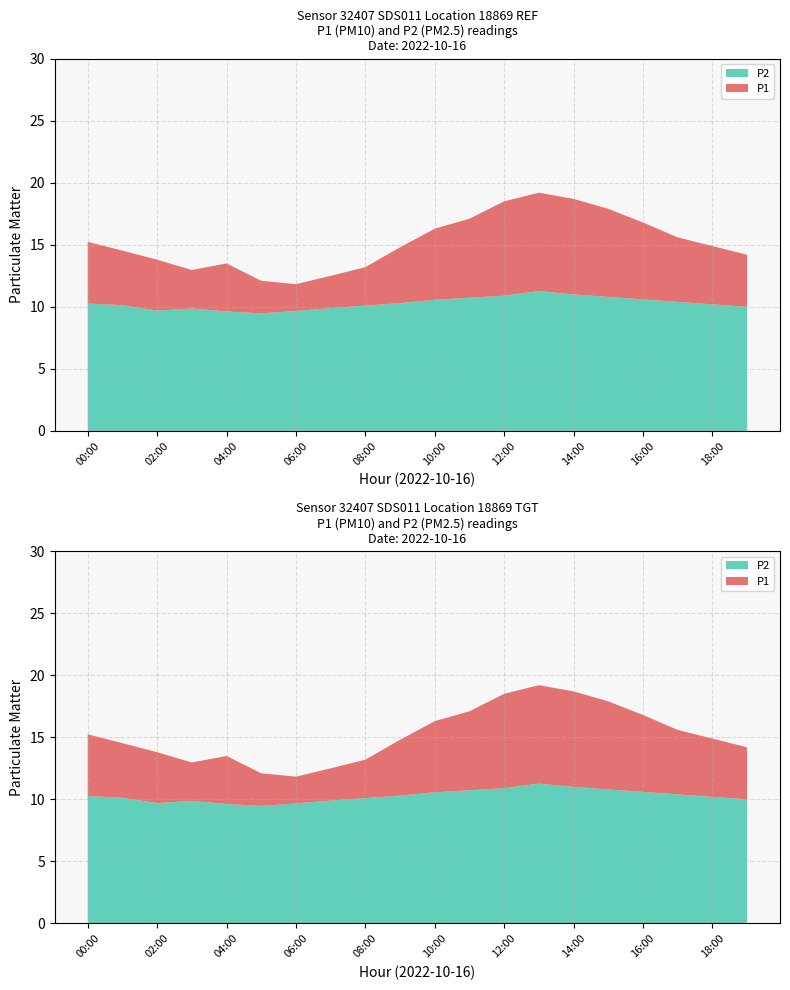

Reading right to left, what are all the values shown in this chart?

P1: 14.2	14.9	15.6	16.8	17.9	18.7	19.2	18.5	17.1	16.3	14.8	13.2	12.5	11.8	12.1	13.5	13.0	13.8	14.5	15.2
P2: 10.0	10.2	10.4	10.6	10.8	11.0	11.3	10.9	10.7	10.6	10.3	10.1	9.9	9.7	9.5	9.6	9.9	9.7	10.1	10.3